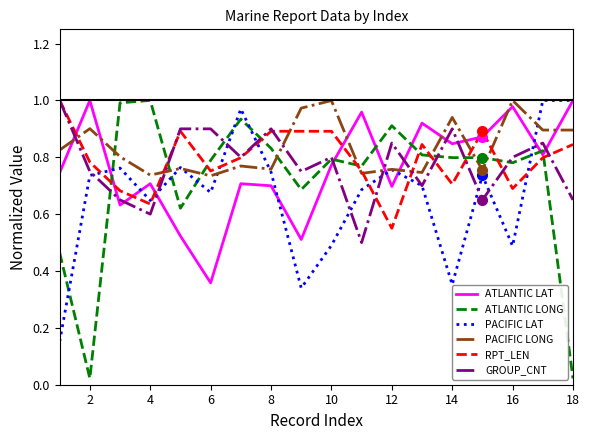

Which series has the widest spread of values?

ATLANTIC LONG